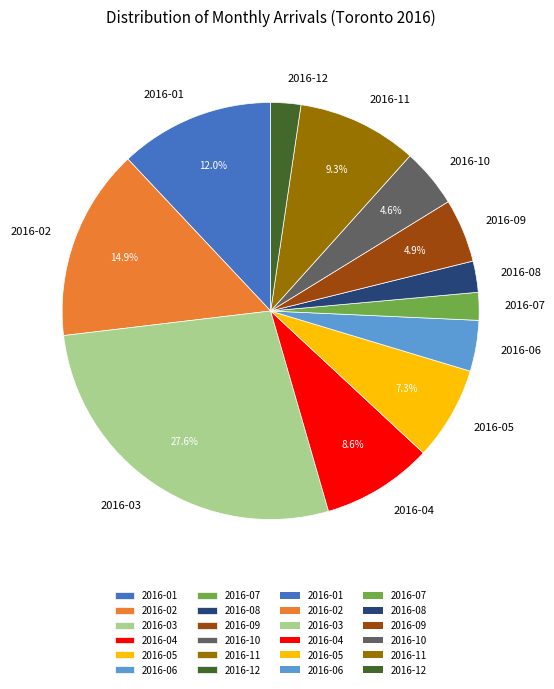

The 2016-05 slice represents 1% of the pie. True or false?

False